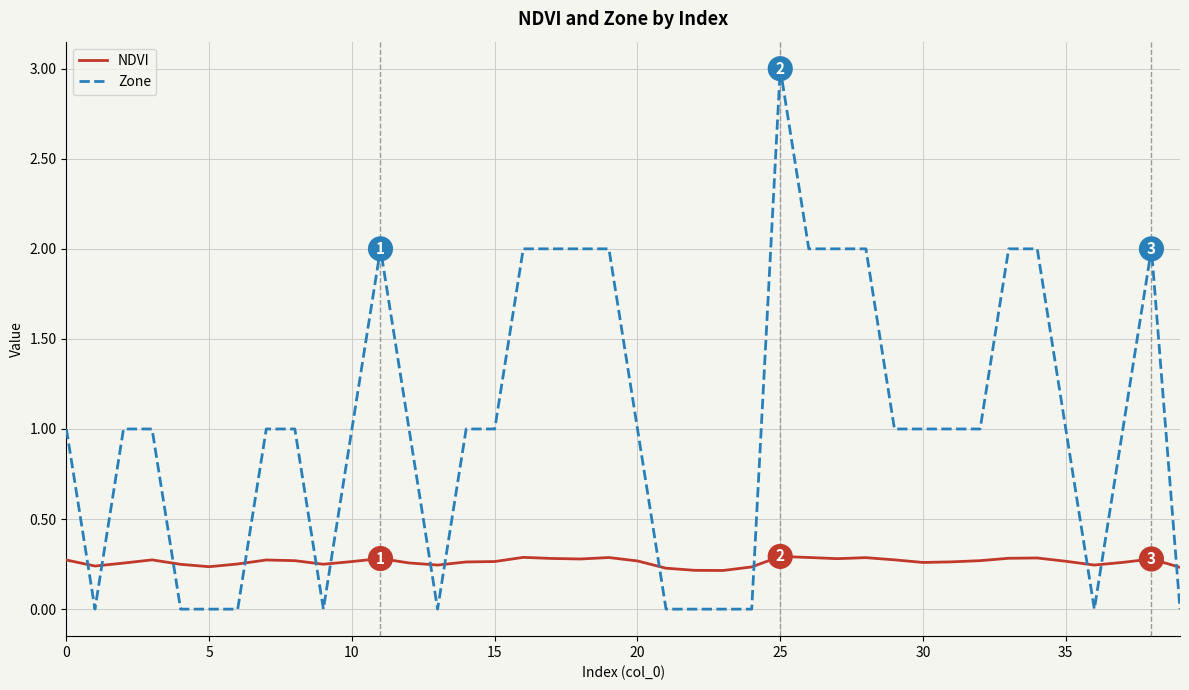

What is the difference between the maximum and minimum values in the Zone series?

3.0